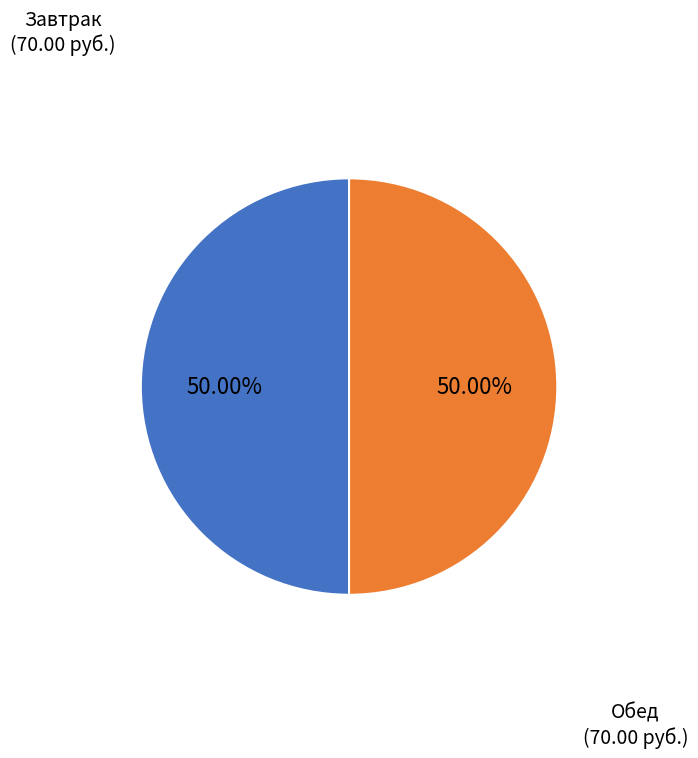

How many segments does this pie chart have?

2